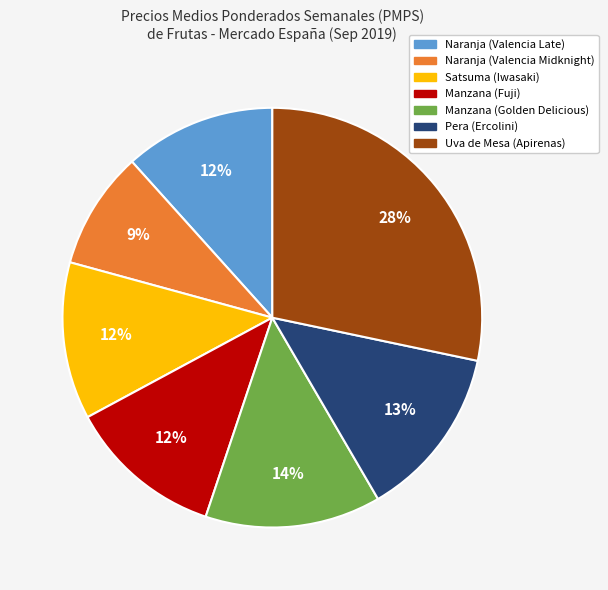

Is the sum of Satsuma (Iwasaki) and Manzana (Golden Delicious) greater than half?

No